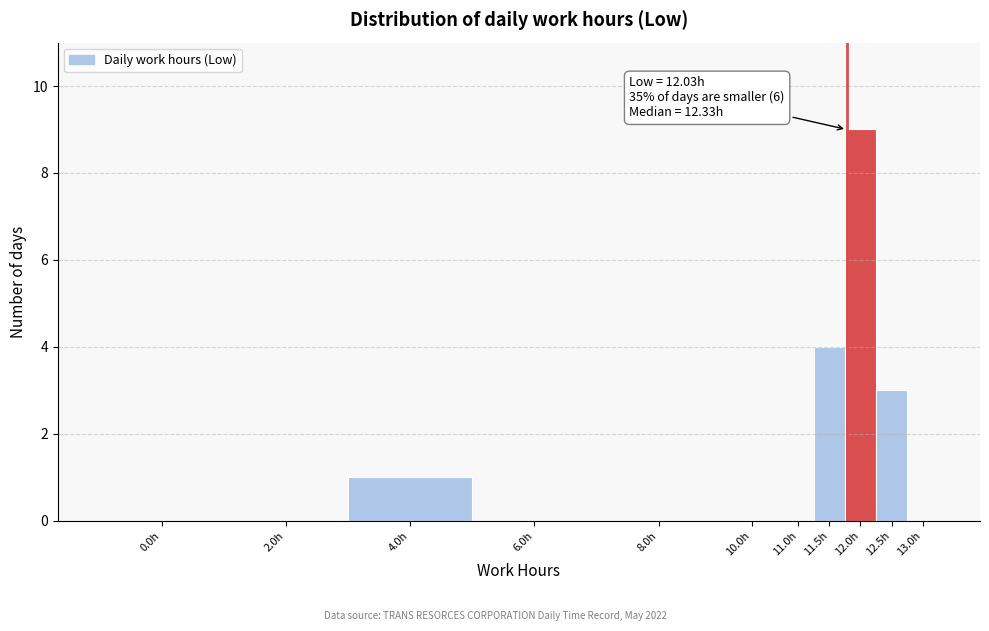

Reading left to right, what are all the values shown in this chart?

0.0h=0	2.0h=0	4.0h=1	6.0h=0	8.0h=0	10.0h=0	11.0h=0	11.5h=4	12.0h=9	12.5h=3	13.0h=0